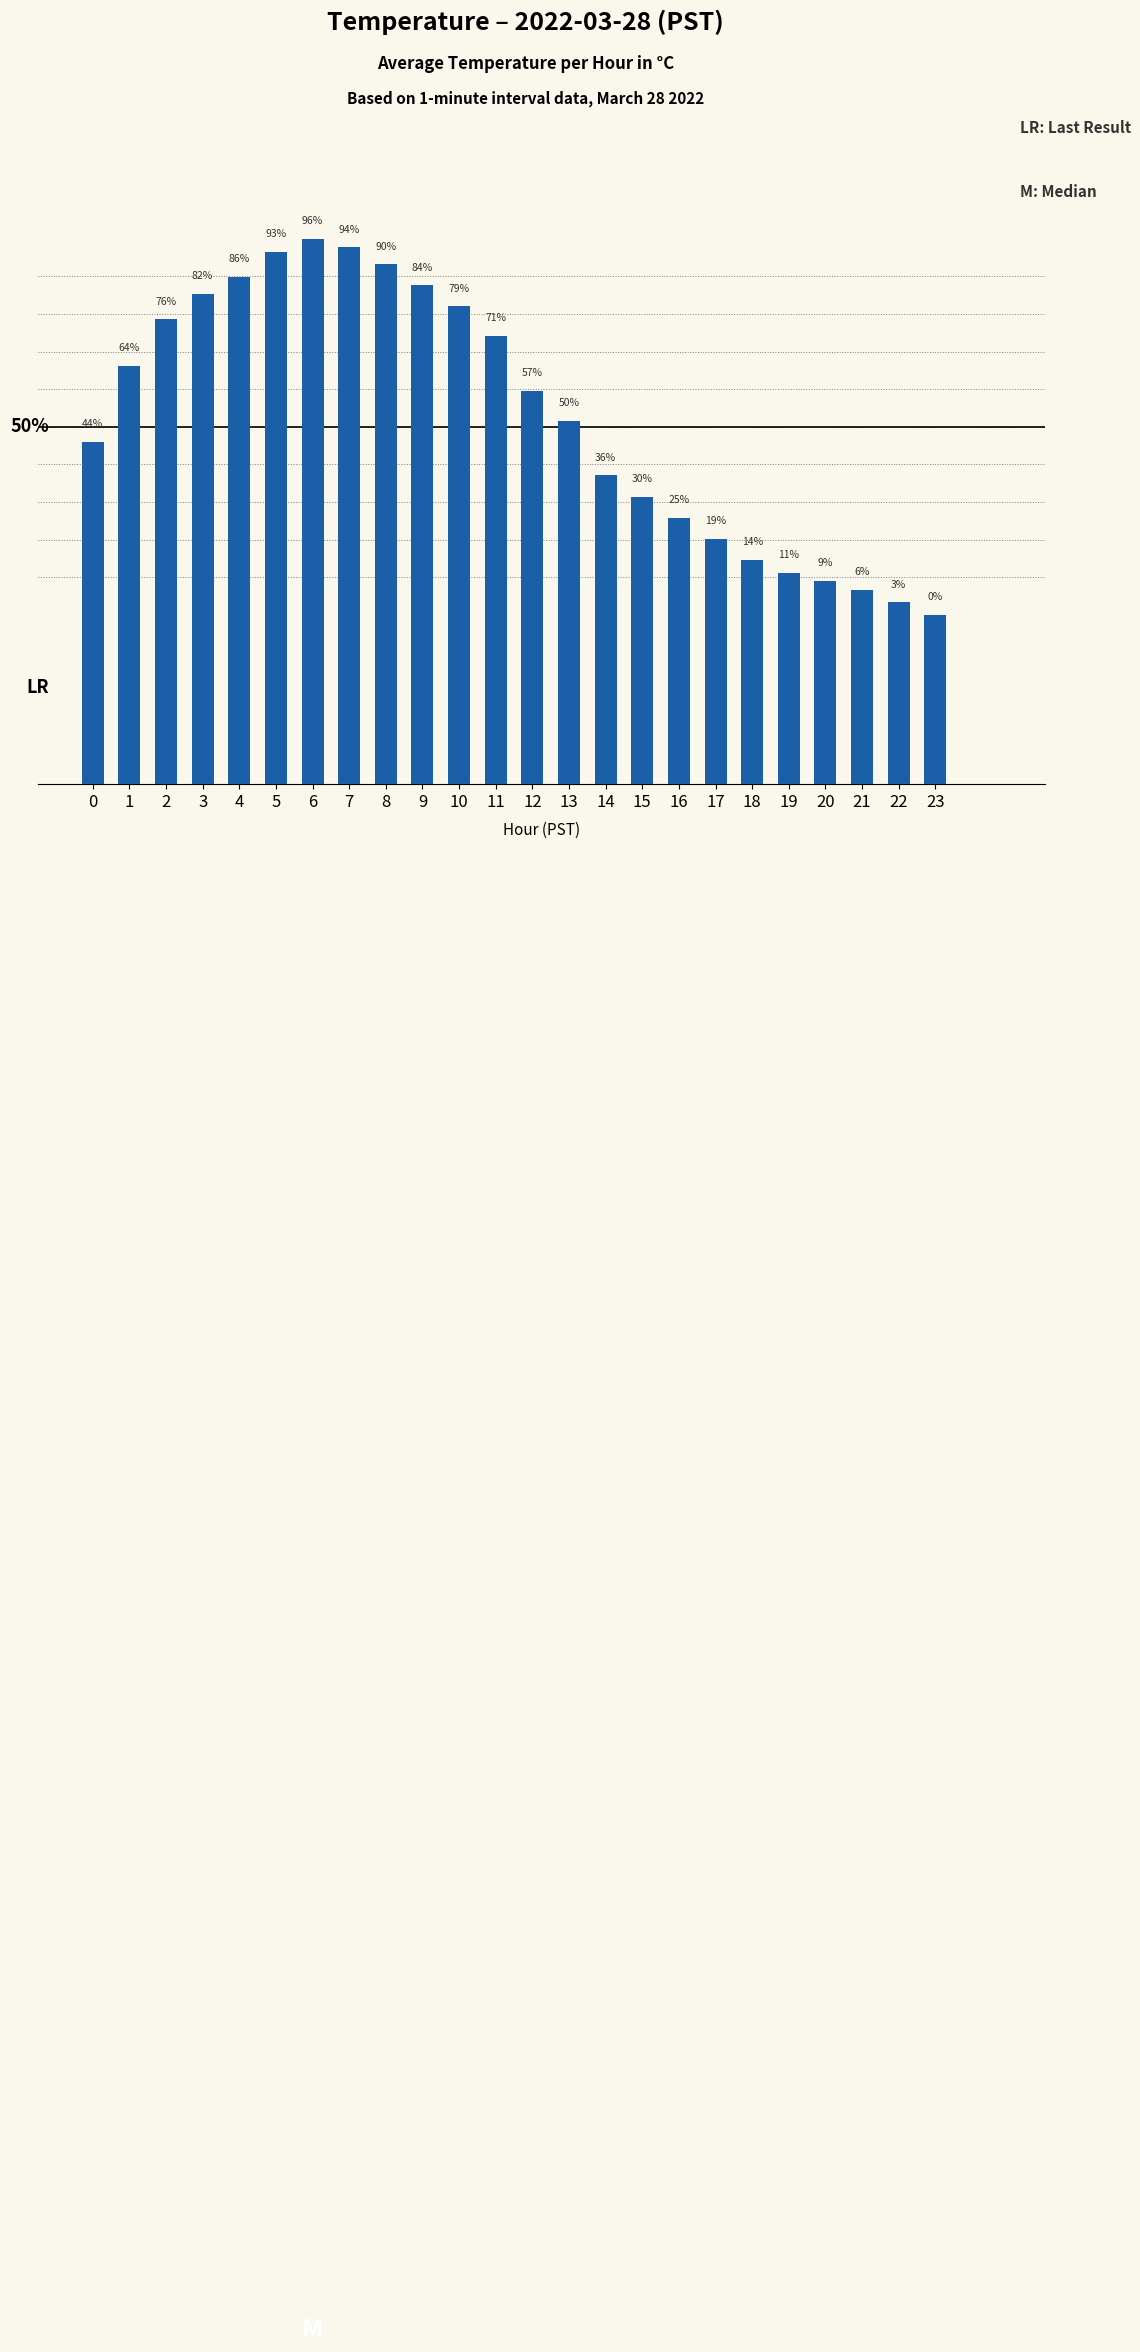

At 10, list the series in order from largest to smallest.

Avg Temp (C), LR